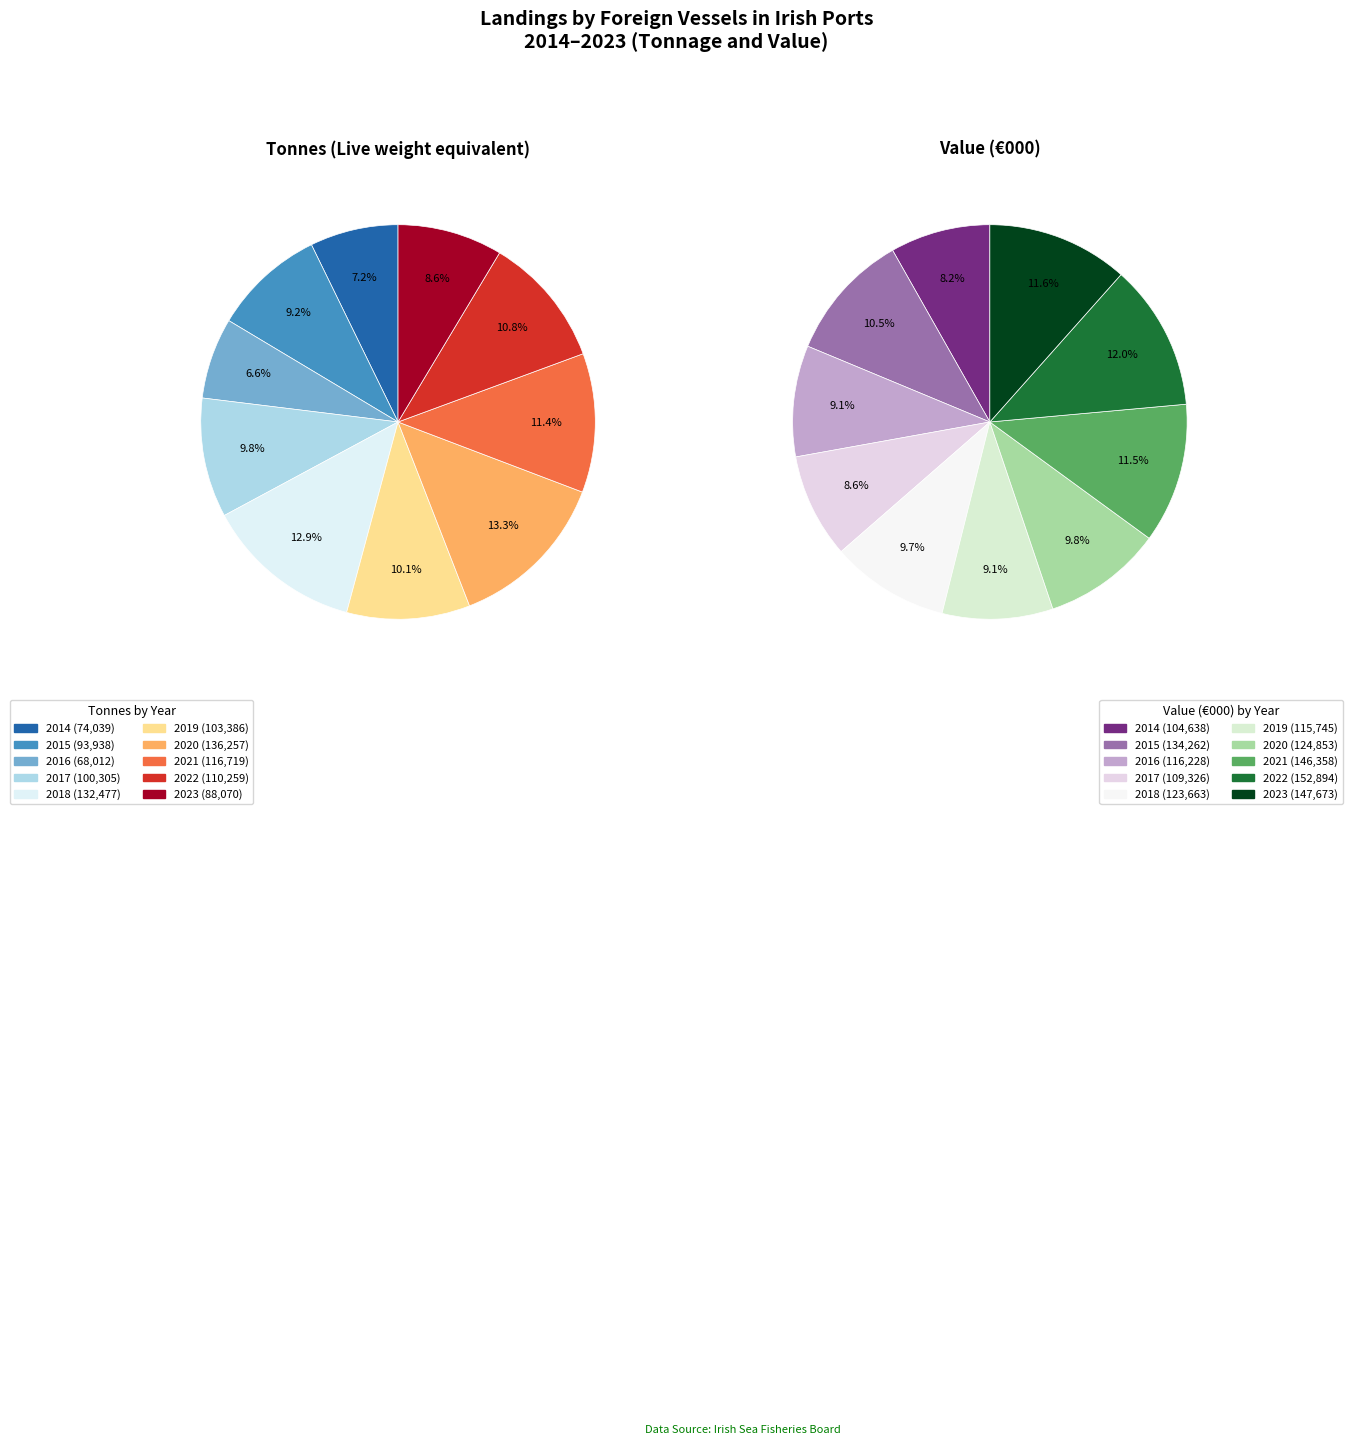

What is the difference between the highest and lowest values at 2016?

48216